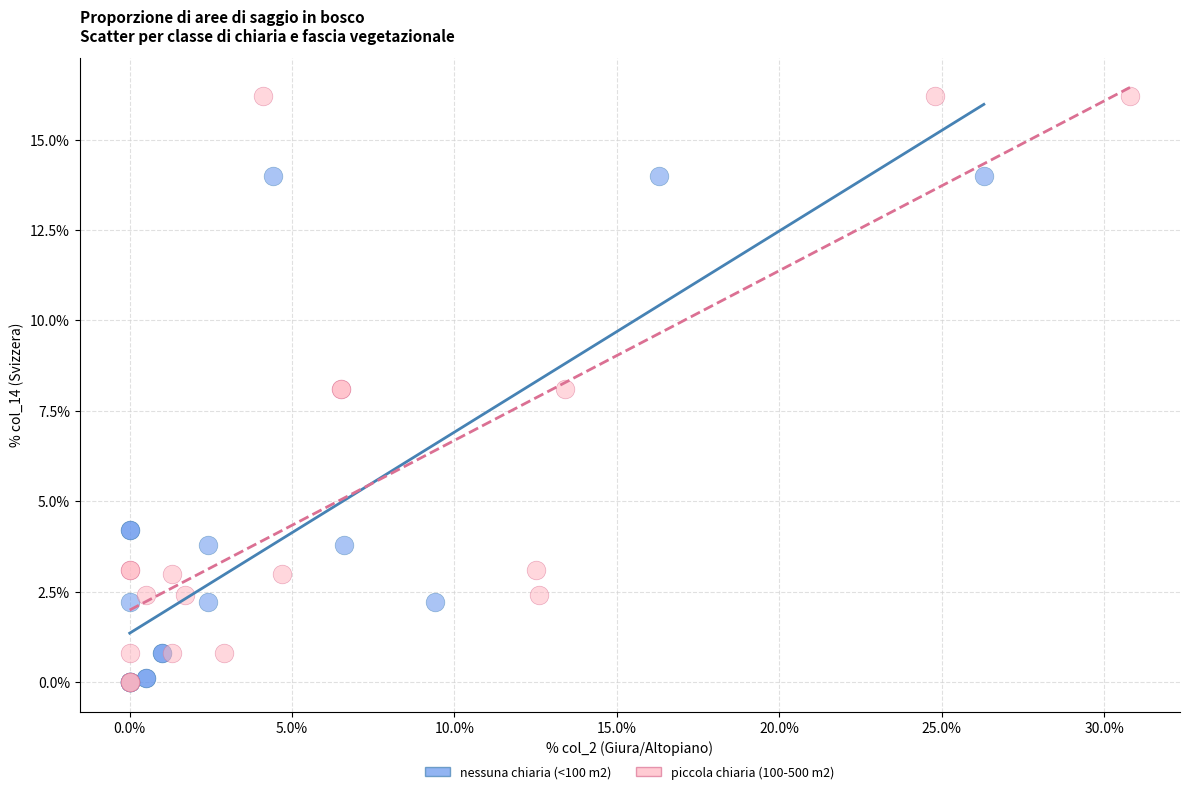

What are all the series names shown in the legend?

nessuna chiaria (<100 m2), piccola chiaria (100-500 m2)